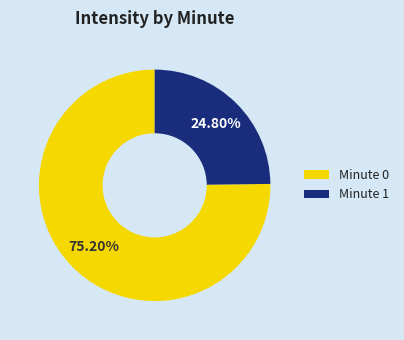

What is the ratio of the value at Minute 1 to the value at Minute 0?

0.3